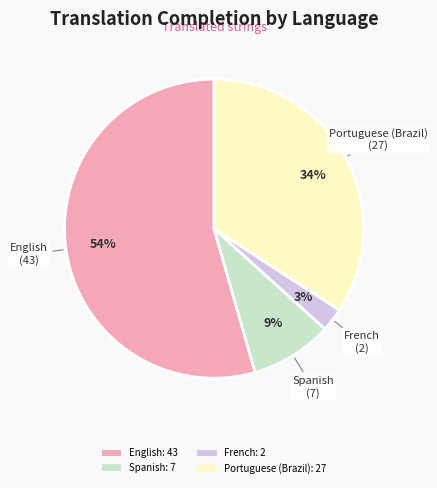

To the nearest percent, what is the difference between the Spanish: 7 and Portuguese (Brazil): 27 slice percentages?

25%